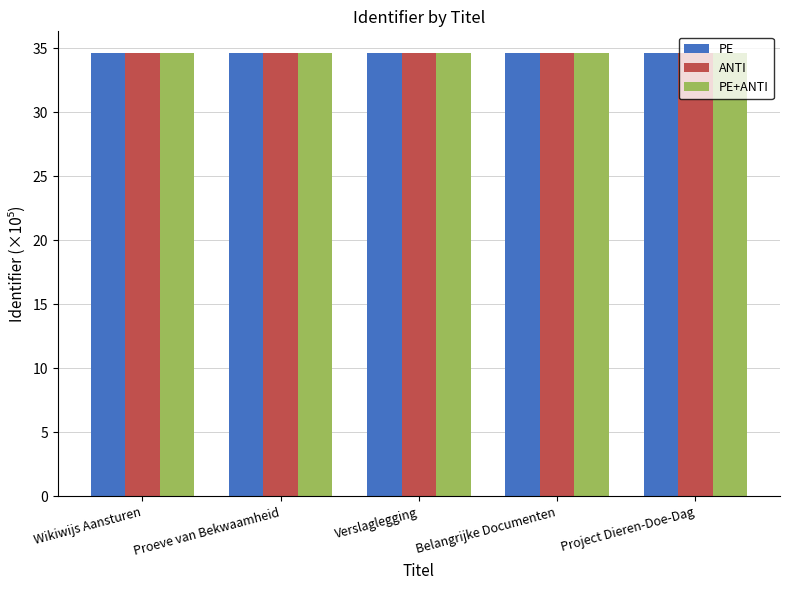

Does the chart contain any negative values?

No